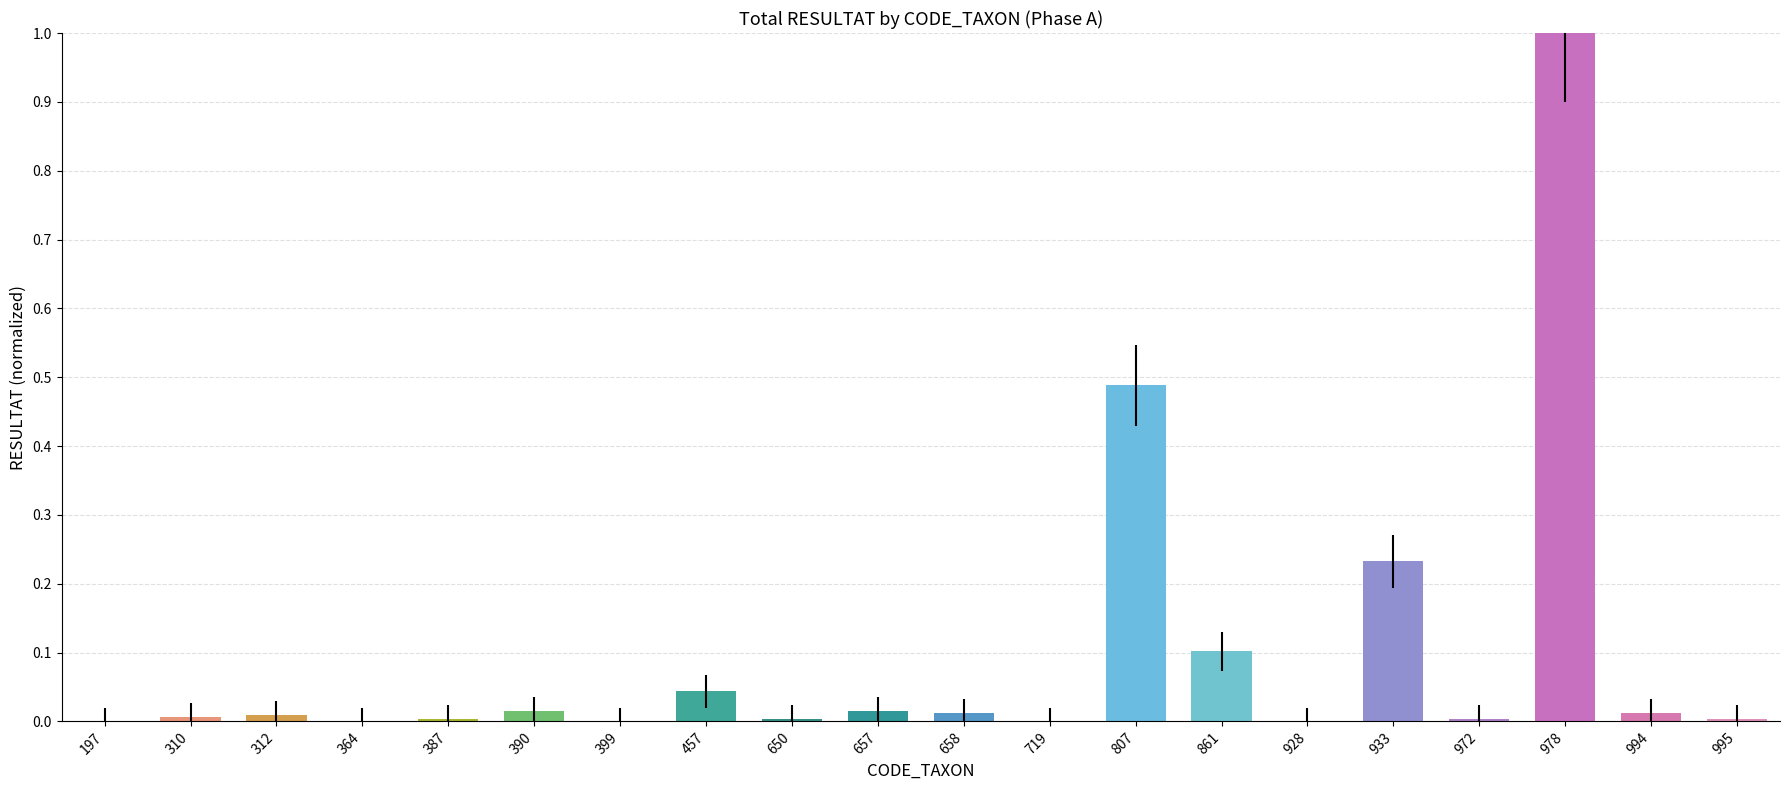

What is the greatest value displayed?

1.0